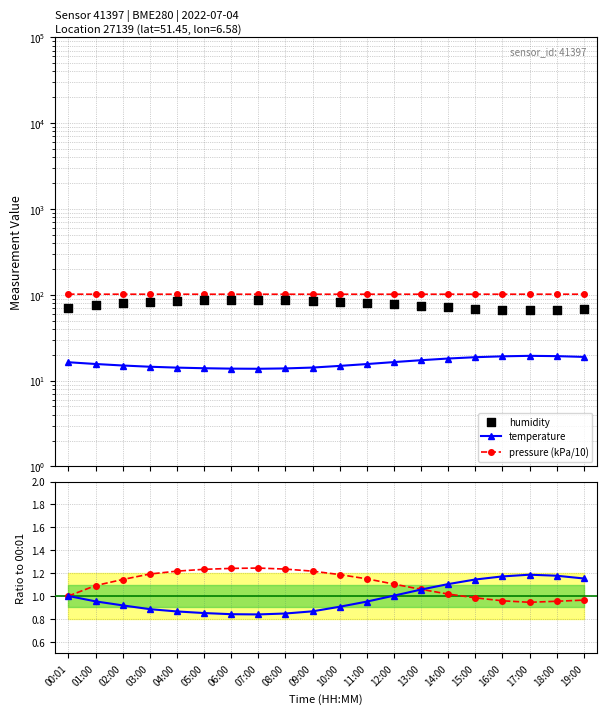

What are all the series names shown in the legend?

temperature, pressure (kPa/10), humidity